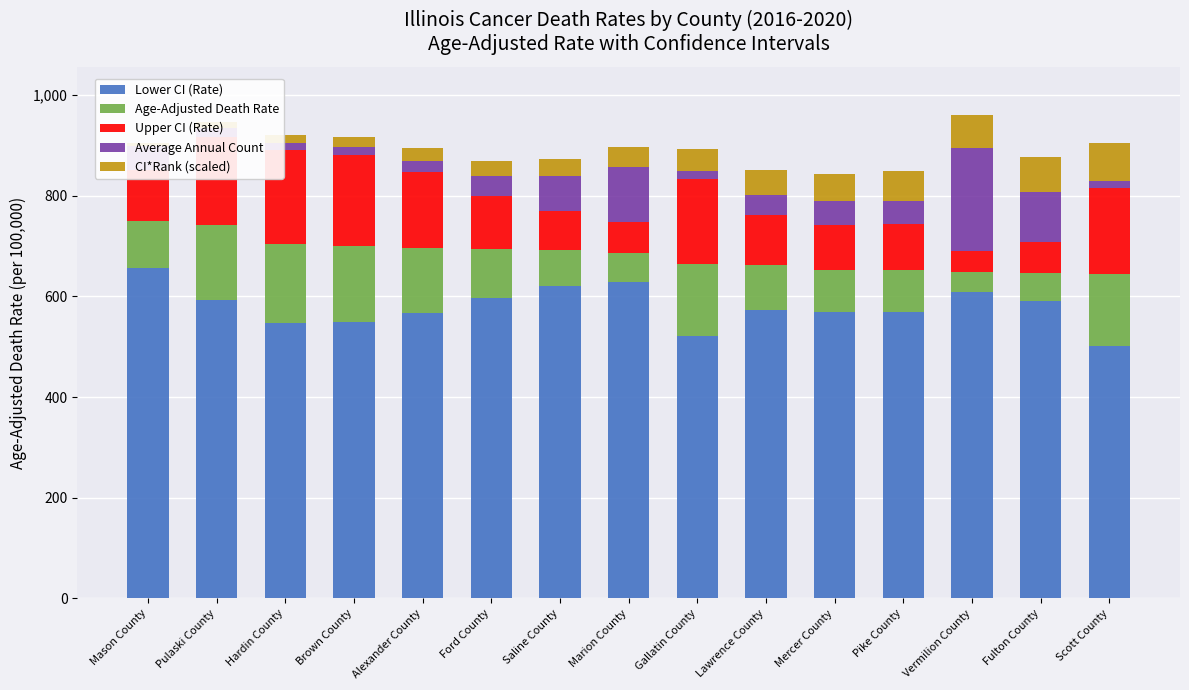

What is the maximum value for Upper CI (Rate)?

186.6